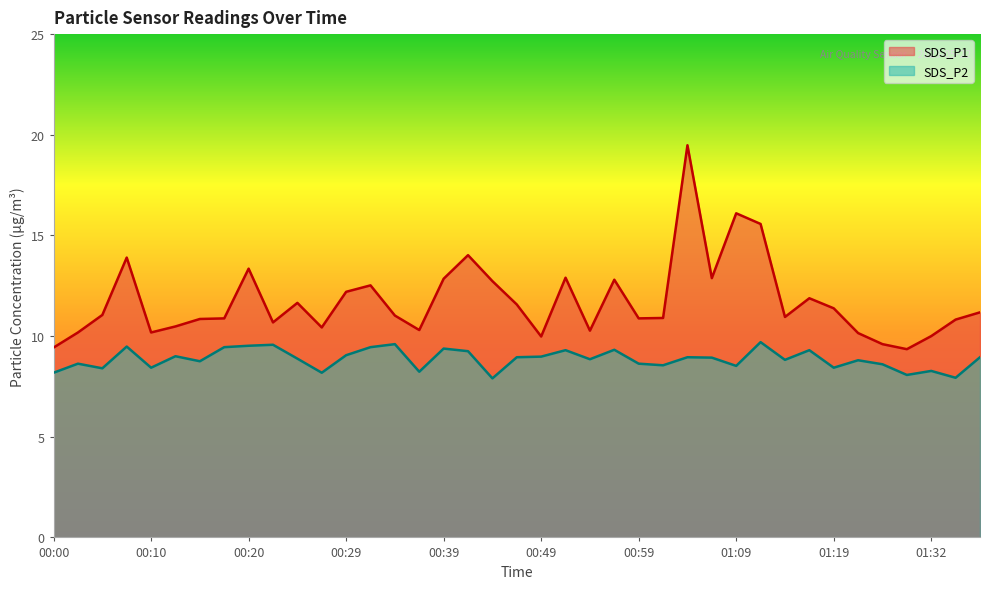

What is the difference between the SDS_P1 values at 01:14 and 01:06?

1.9